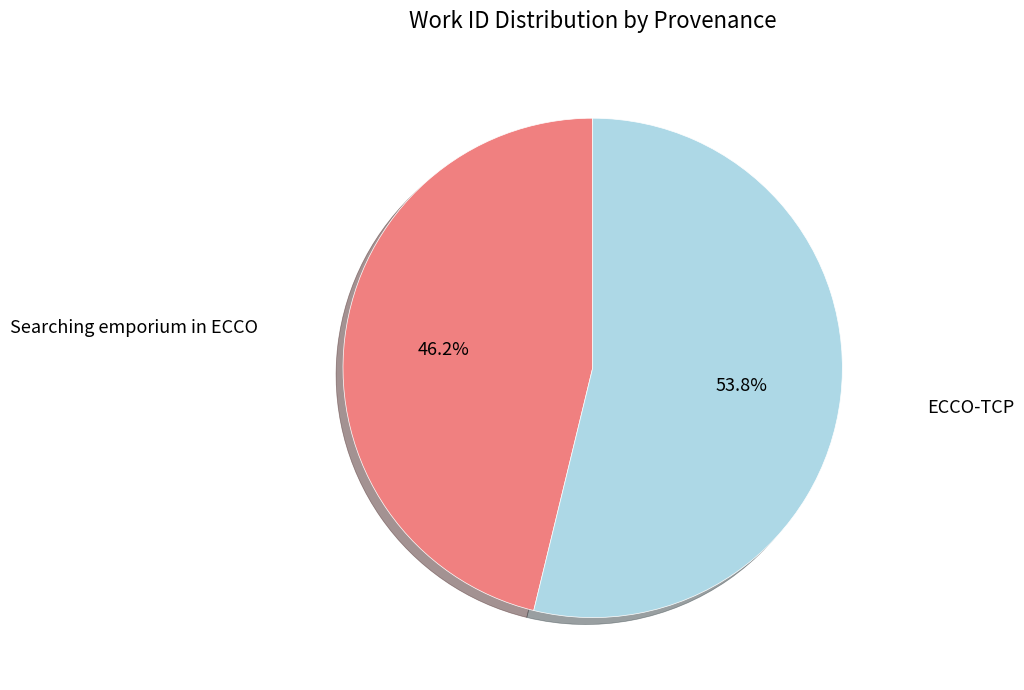

Do Searching emporium in ECCO and ECCO-TCP together represent more than half of the pie?

Yes